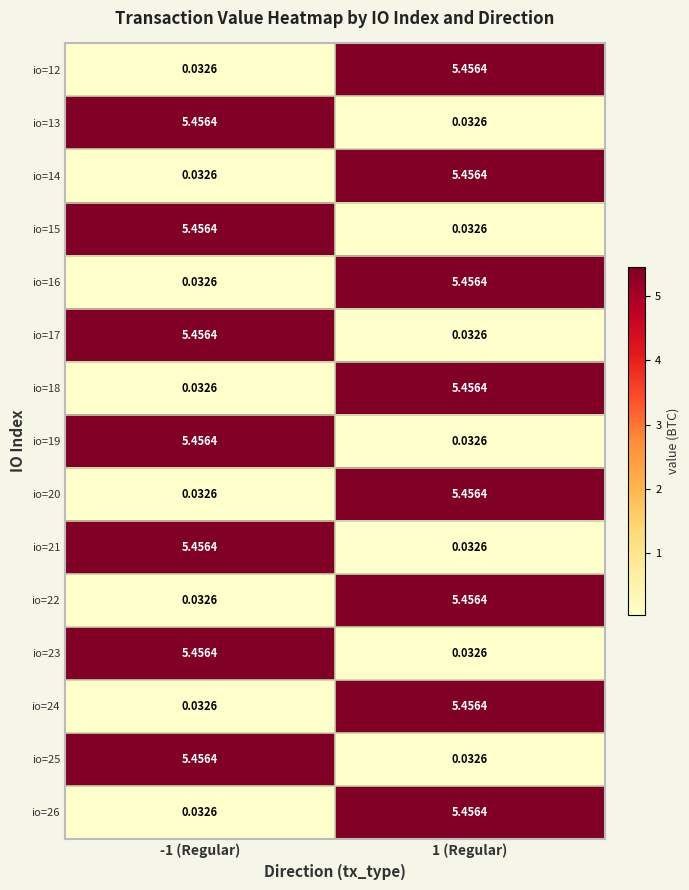

Is the value of io=21 at -1 (Regular) greater than the value of io=22 at -1 (Regular)?

Yes